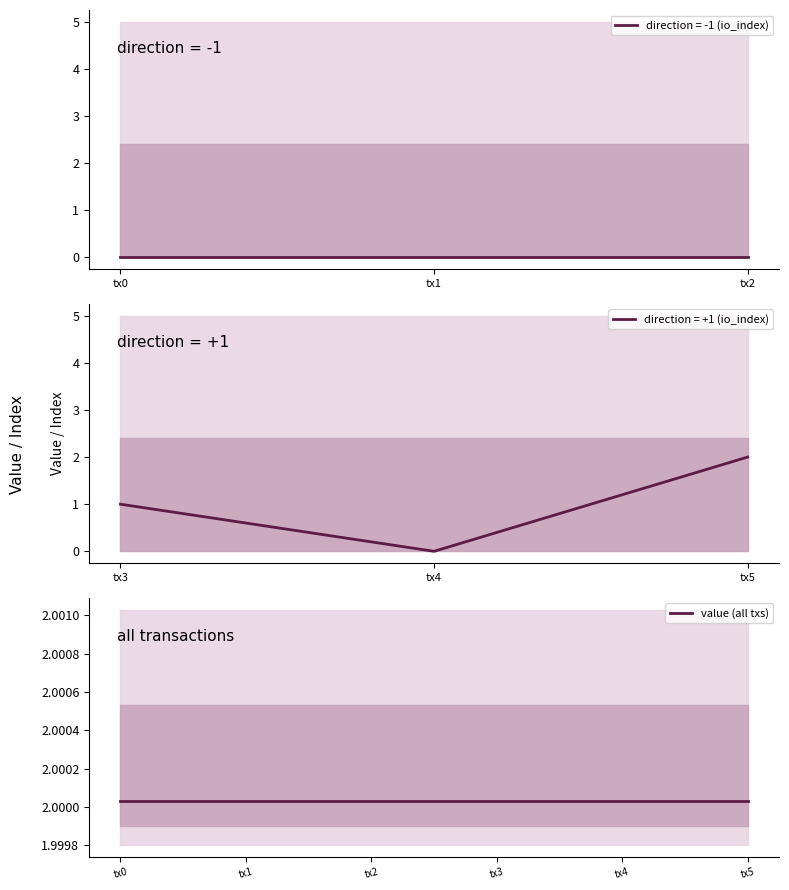

Which category has the highest value in the direction = +1 (io_index) series?

tx5